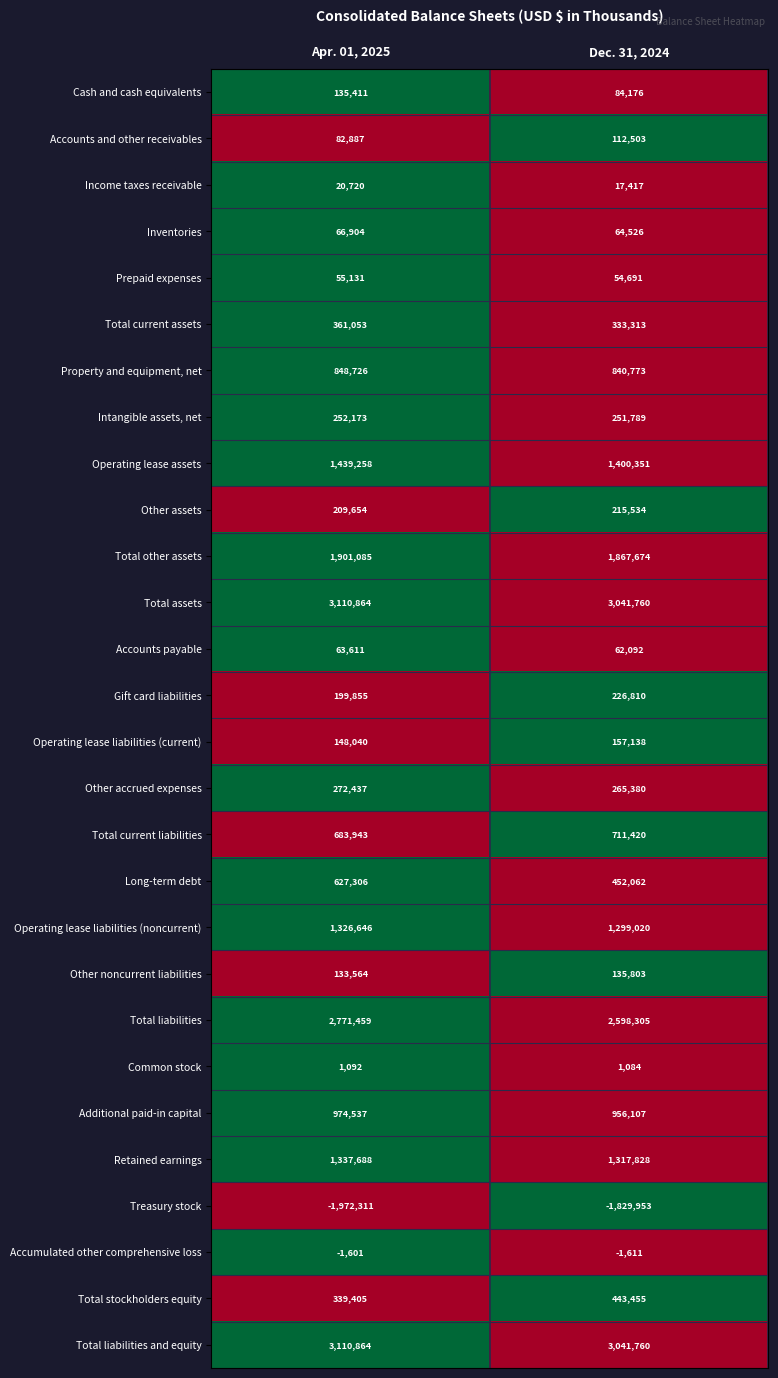

Which series has the largest range (max minus min)?

Long-term debt